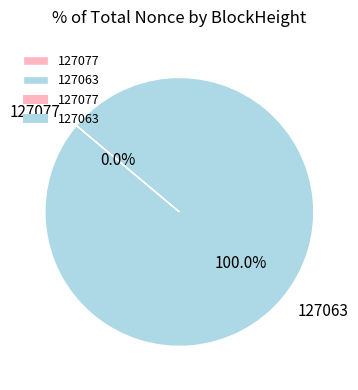

To the nearest percent, what percentage of the pie is 127063?

100%